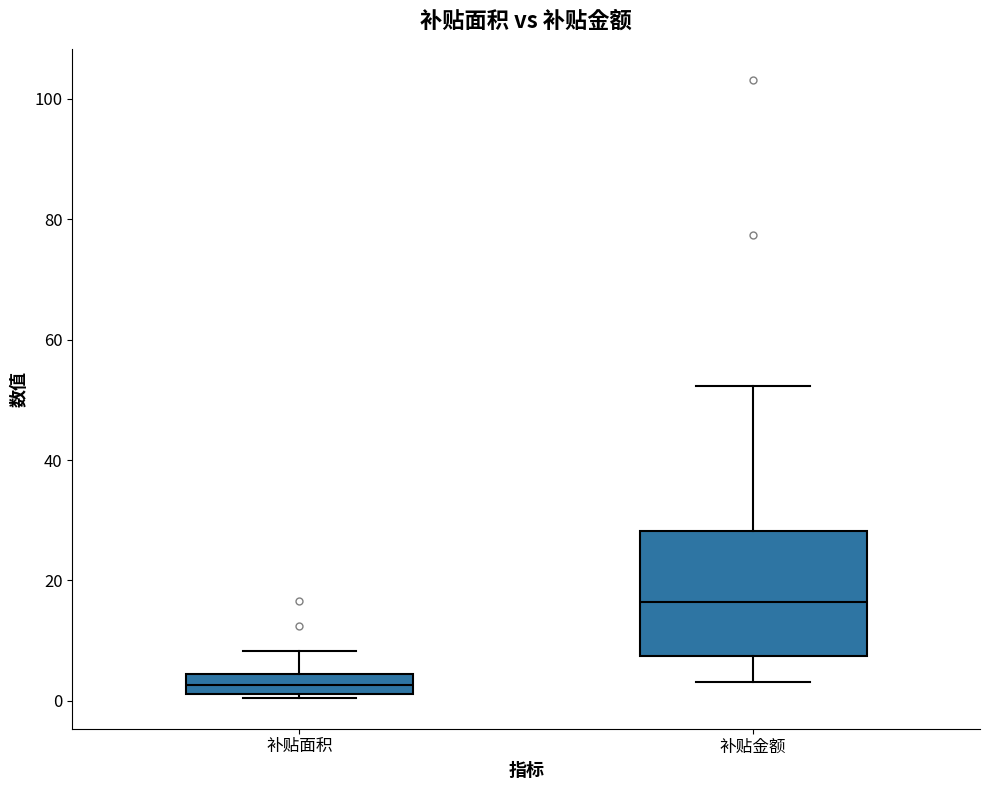

Which box has the lowest median line?

补贴面积